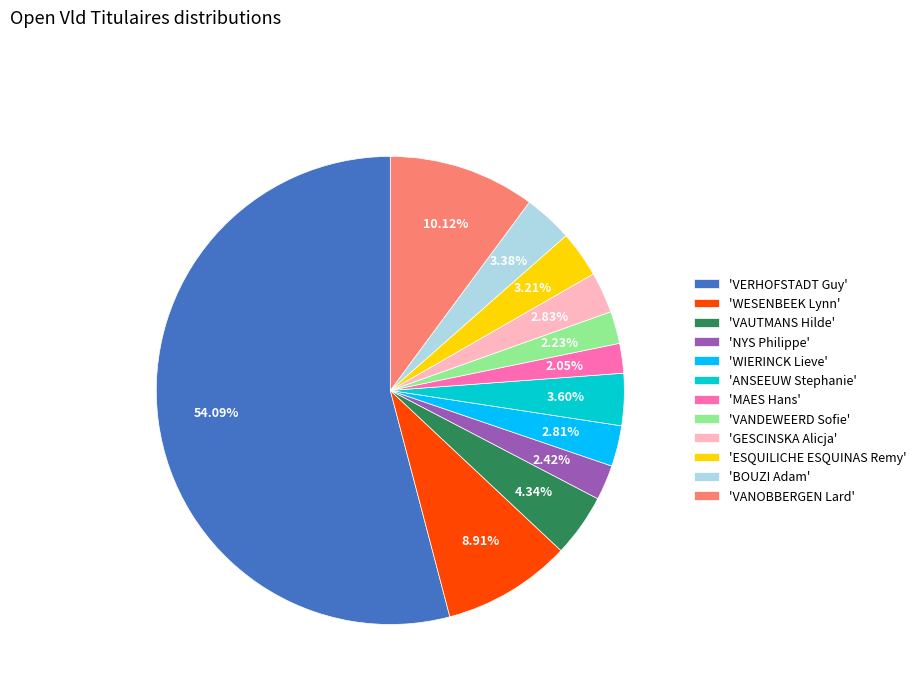

Which slice represents more than half of the pie?

'VERHOFSTADT Guy'